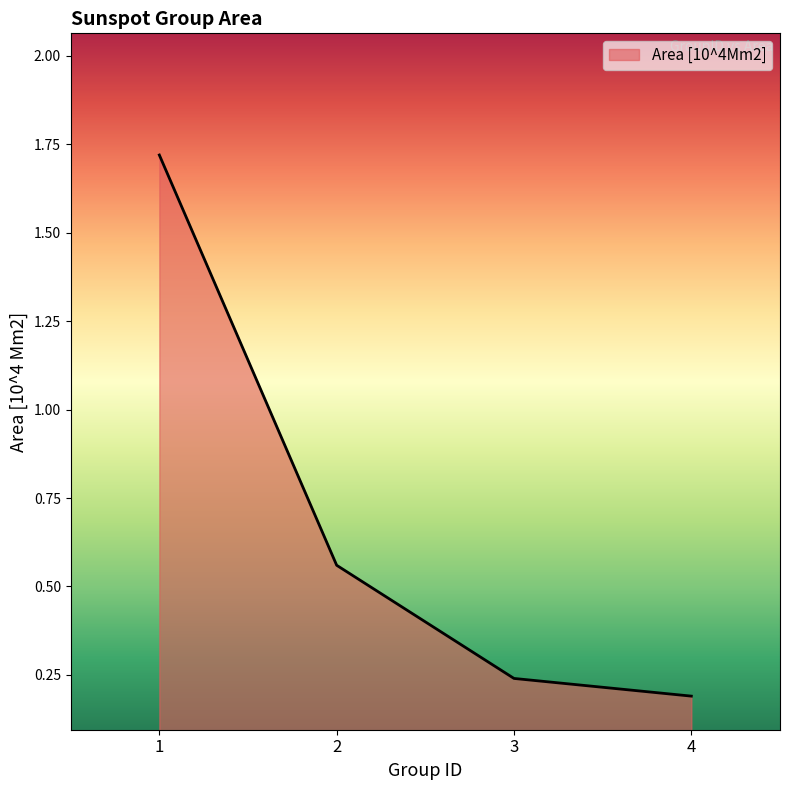

Which label corresponds to the smallest value in the chart?

4